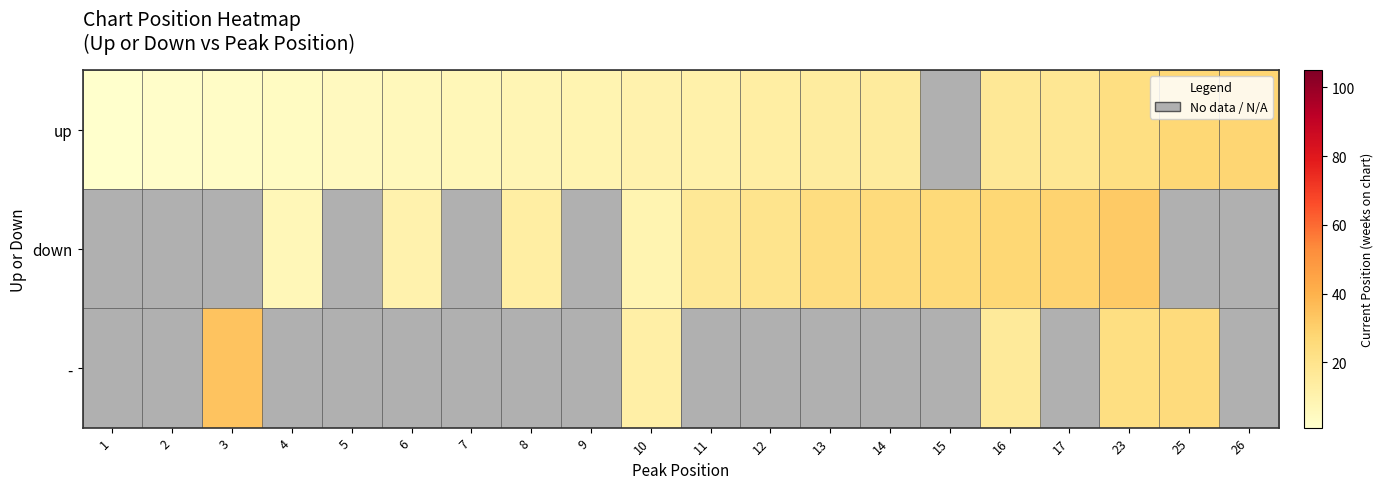

What is the minimum value shown in the chart?

1.0